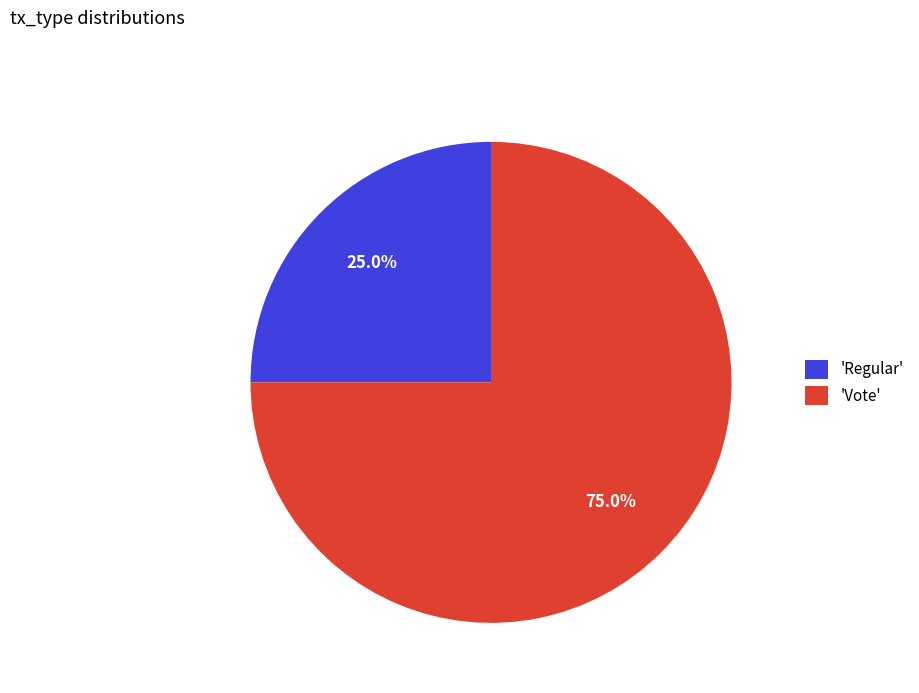

Count the number of slices in the pie.

2